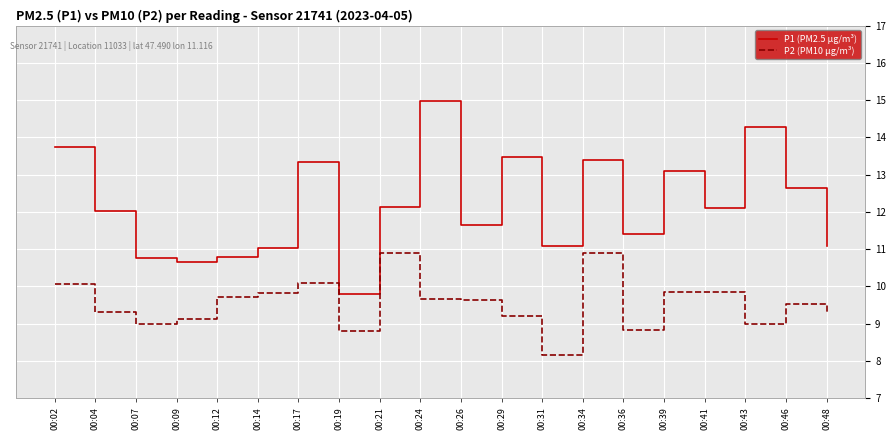

Where does the P2 (PM10 µg/m³) series first go above 9?

00:02